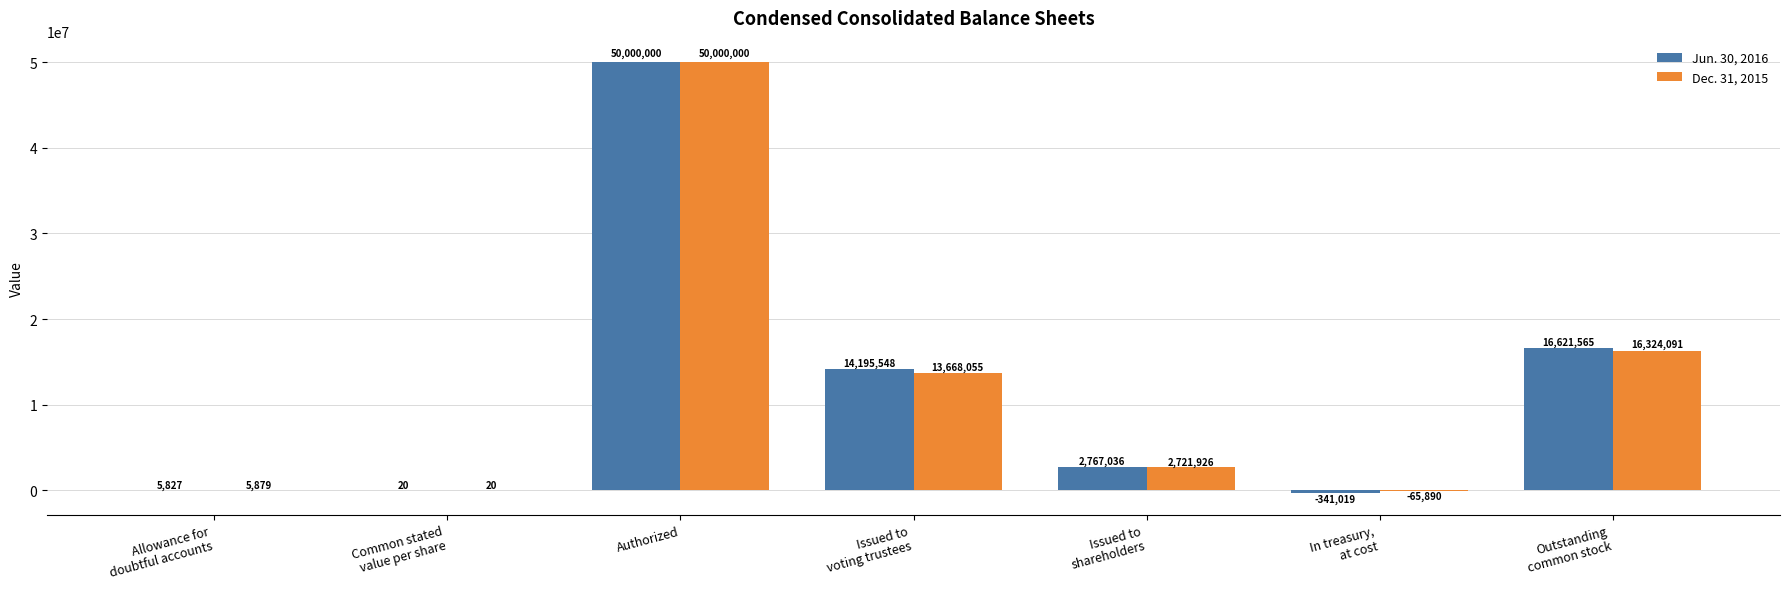

What is the maximum value for Jun. 30, 2016?

50000000